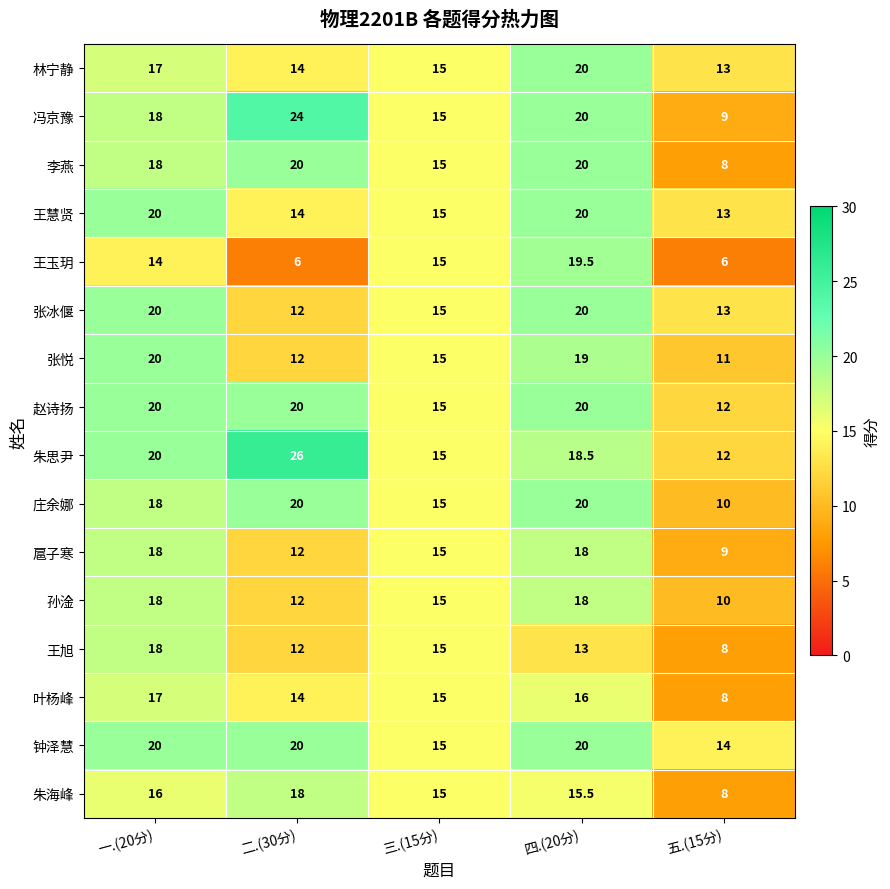

Between 一.(20分) and 四.(20分), which series saw the biggest shift?

王玉玥